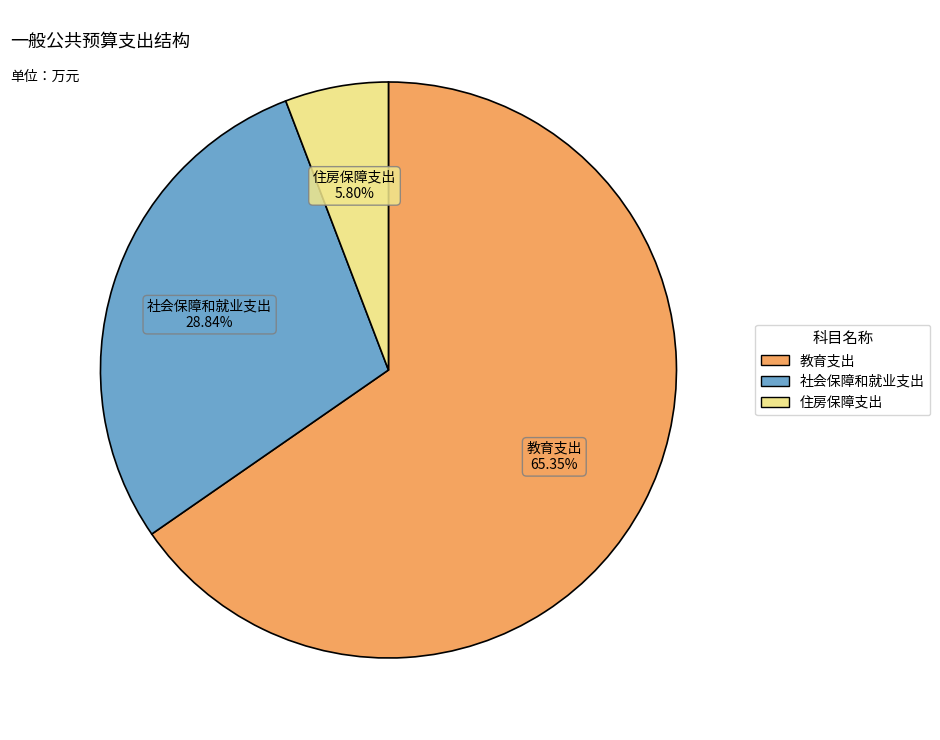

To the nearest percent, what is the difference between the 社会保障和就业支出 and 住房保障支出 slice percentages?

23%